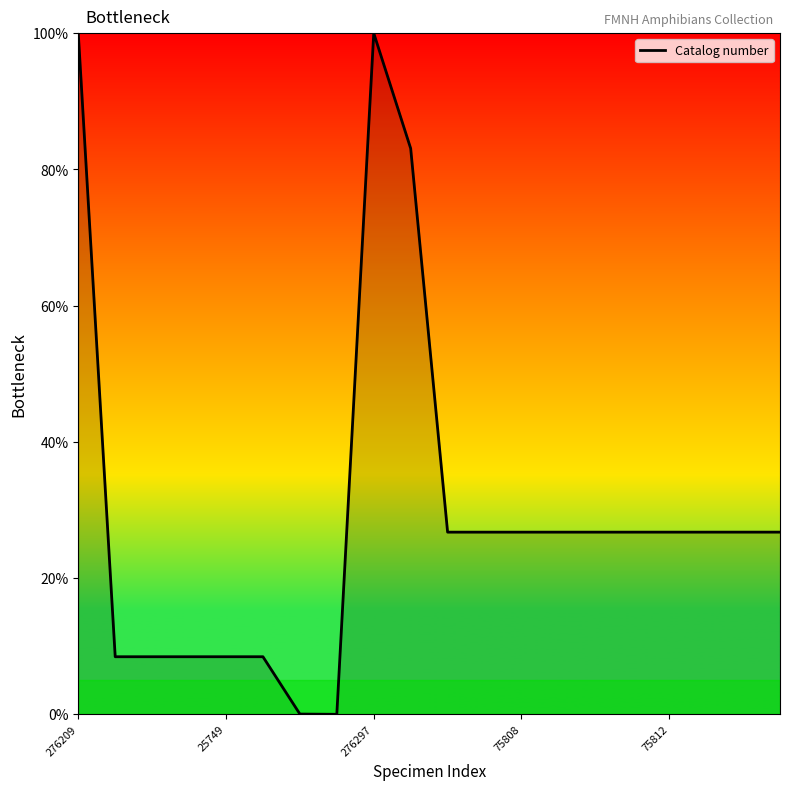

What is the greatest value displayed?

100.0